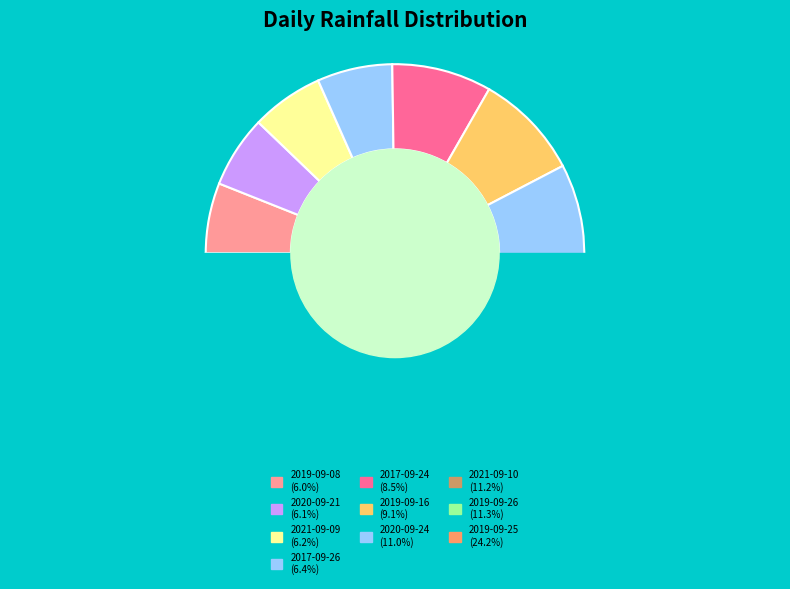

What is the ratio of the value at 2019-09-16 to the value at 2021-09-09?

1.5